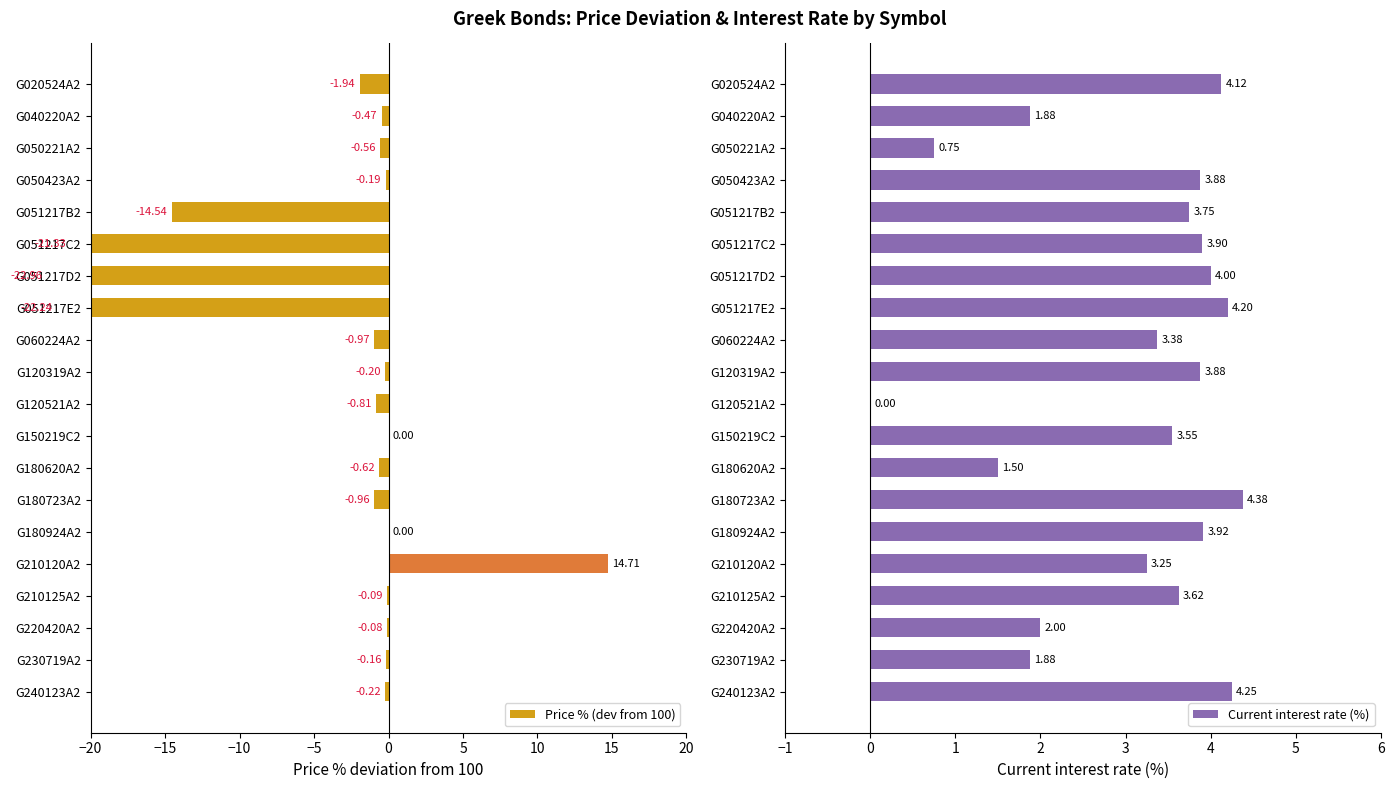

Reading left to right, transcribe all the data shown in this chart.

Price % (dev from 100): -1.9	-0.5	-0.6	-0.2	-14.5	-21.3	-23.0	-22.2	-1.0	-0.2	-0.8	0.0	-0.6	-1.0	0.0	14.7	-0.1	-0.1	-0.2	-0.2
Current interest rate (%): 4.1	1.9	0.8	3.9	3.8	3.9	4.0	4.2	3.4	3.9	0.0	3.5	1.5	4.4	3.9	3.2	3.6	2.0	1.9	4.2